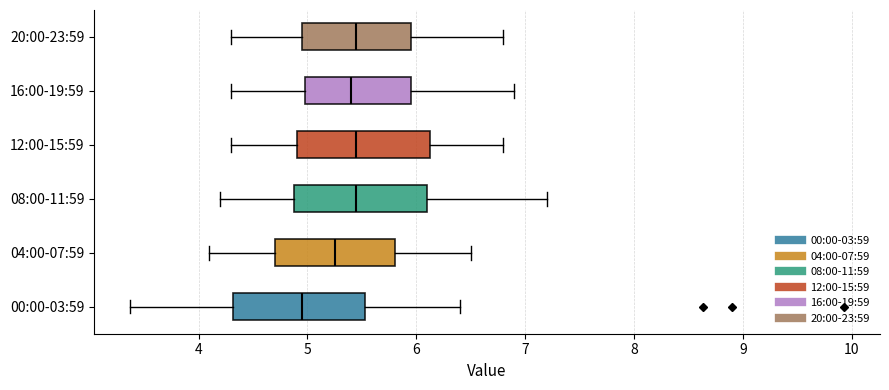

Where does the right whisker of the box for 12:00-15:59 end on the x-axis? The values are not printed on the chart, so give them approximately, as read against the axis.

6.8